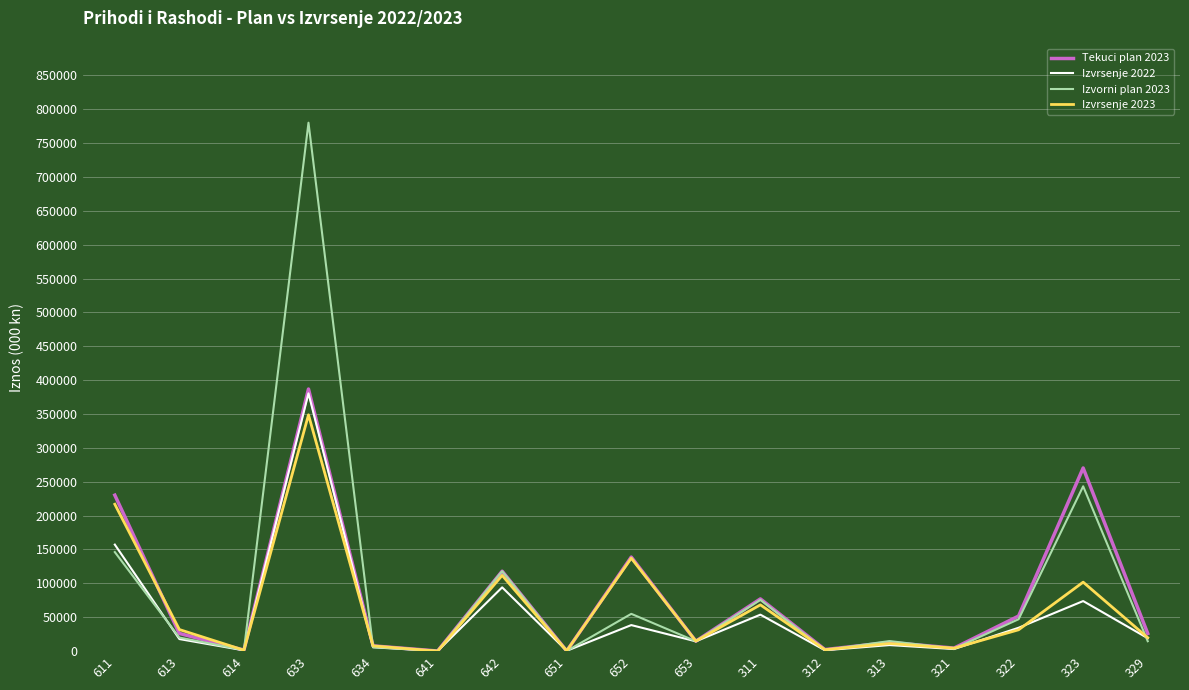

Is the value of Tekuci plan 2023 at 329 greater than the value of Izvrsenje 2023 at 651?

Yes